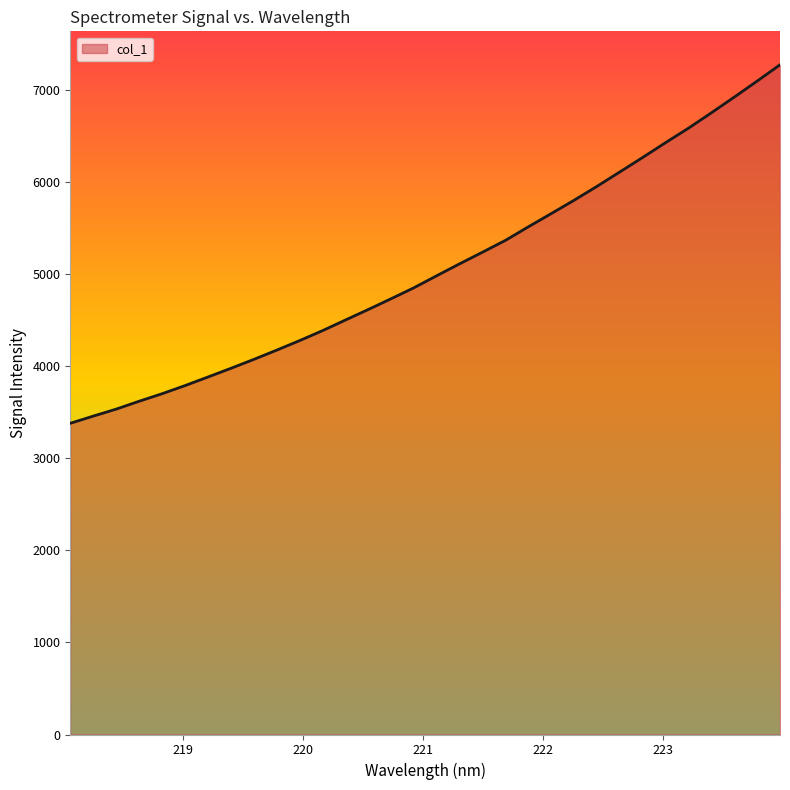

How many lines are shown in the chart?

1